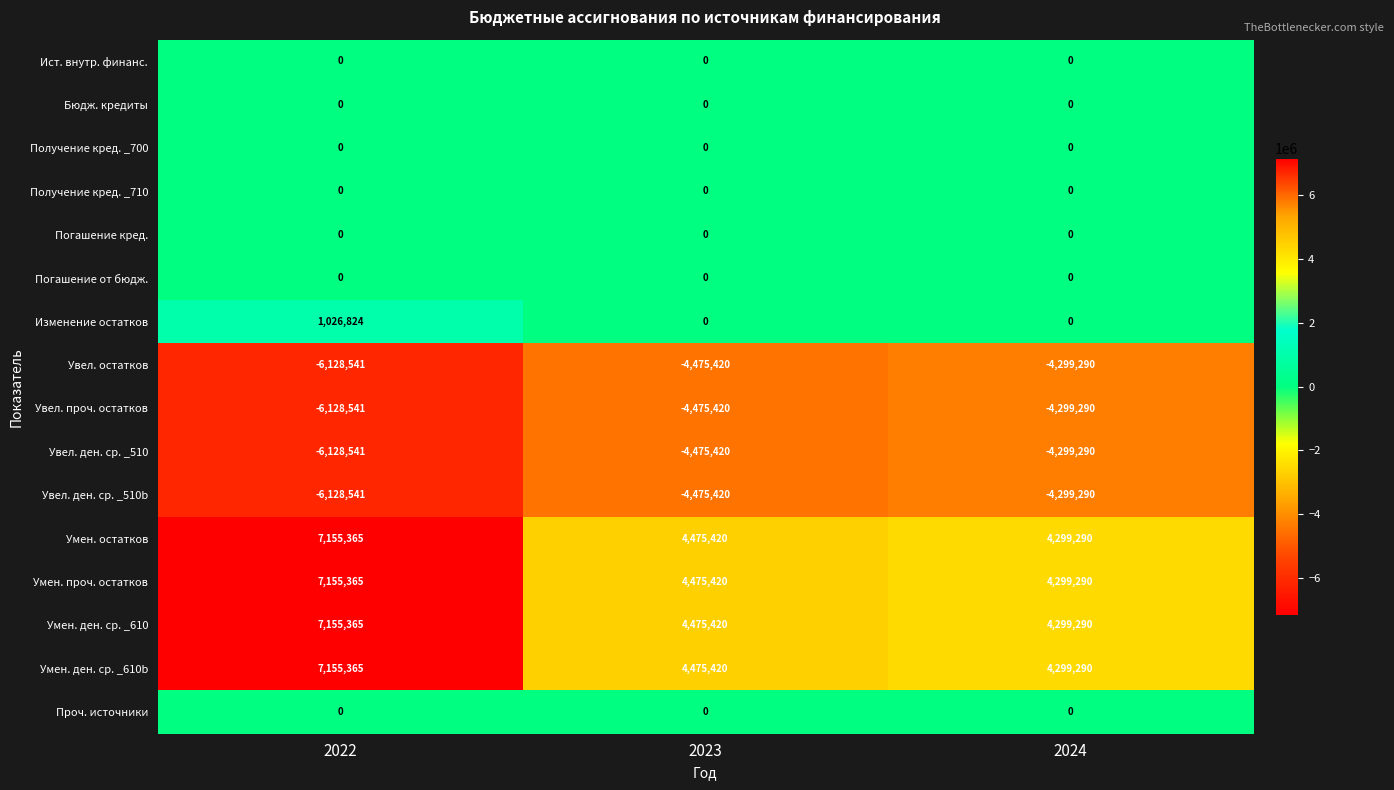

List the labels in order of Увел. проч. остатков value, smallest first.

2022, 2023, 2024